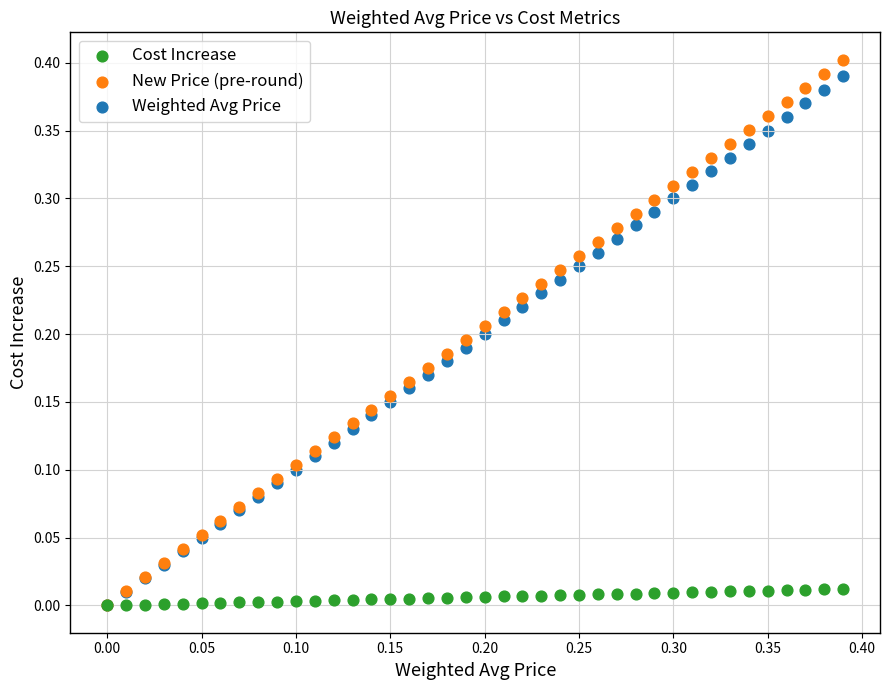

Which series reaches the maximum Y coordinate?

New Price (pre-round)